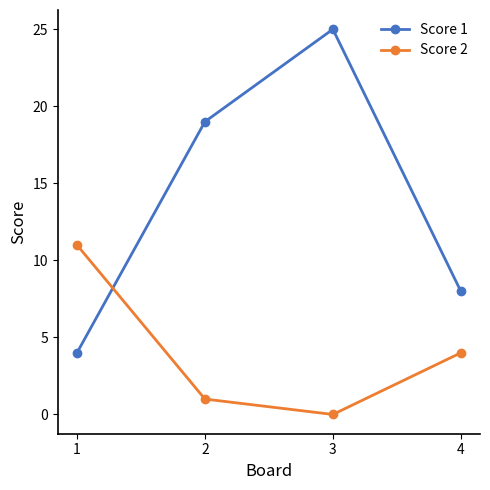

Is the value of Score 1 at 3 greater than the value of Score 2 at 1?

Yes